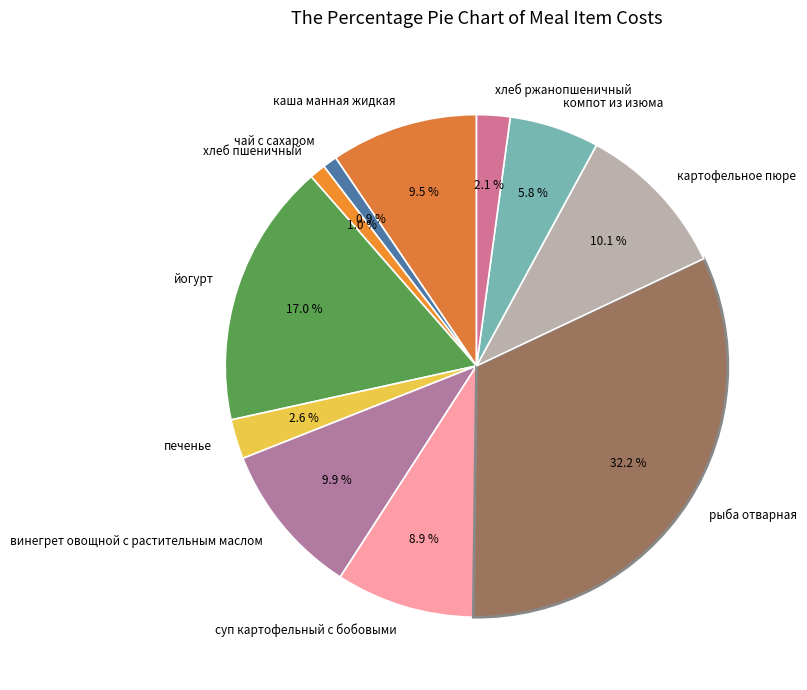

Does чай с сахаром account for over 50% of the chart?

No